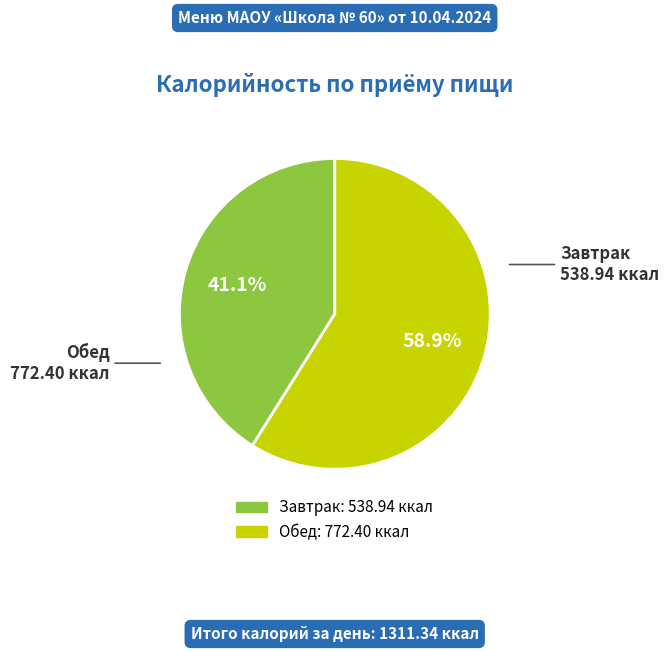

Is the sum of Обед and Завтрак greater than half?

Yes